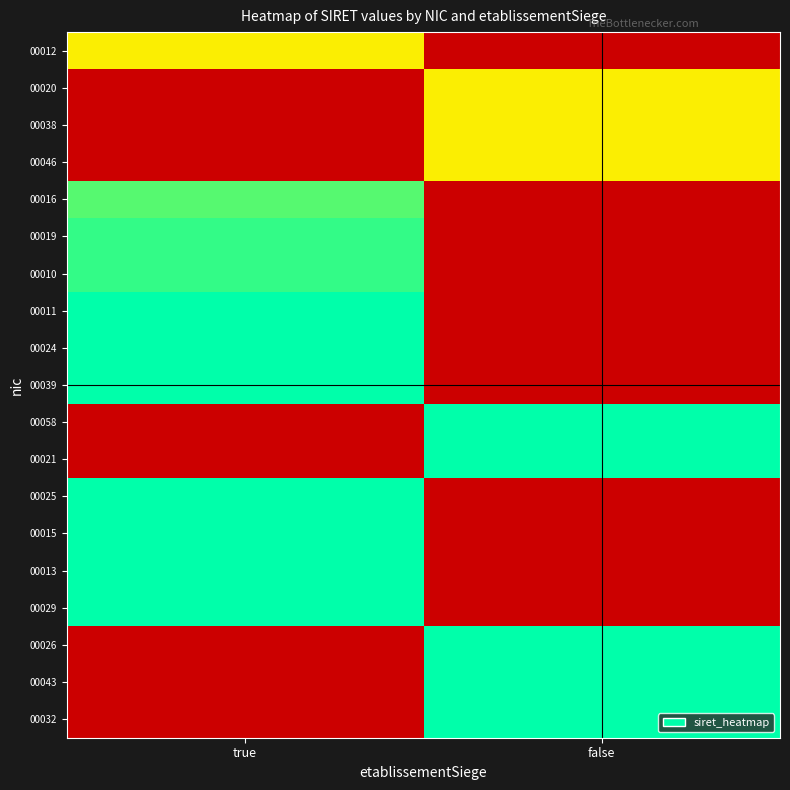

Which label corresponds to the smallest value in the chart?

false